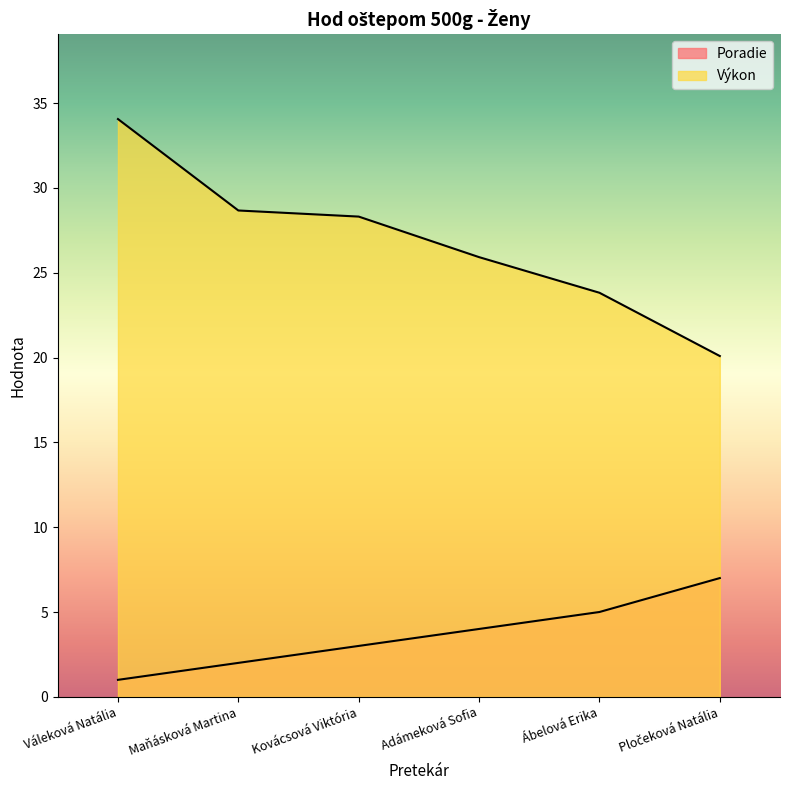

Does the chart have visible grid lines?

No